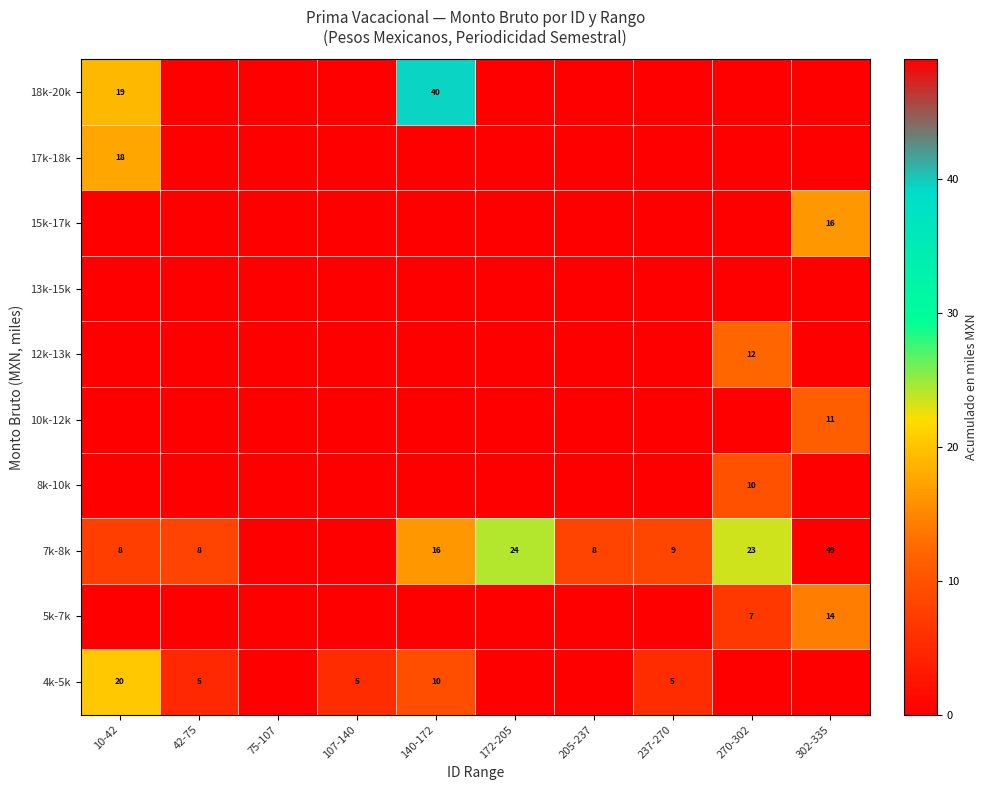

How many distinct data groups are displayed?

10